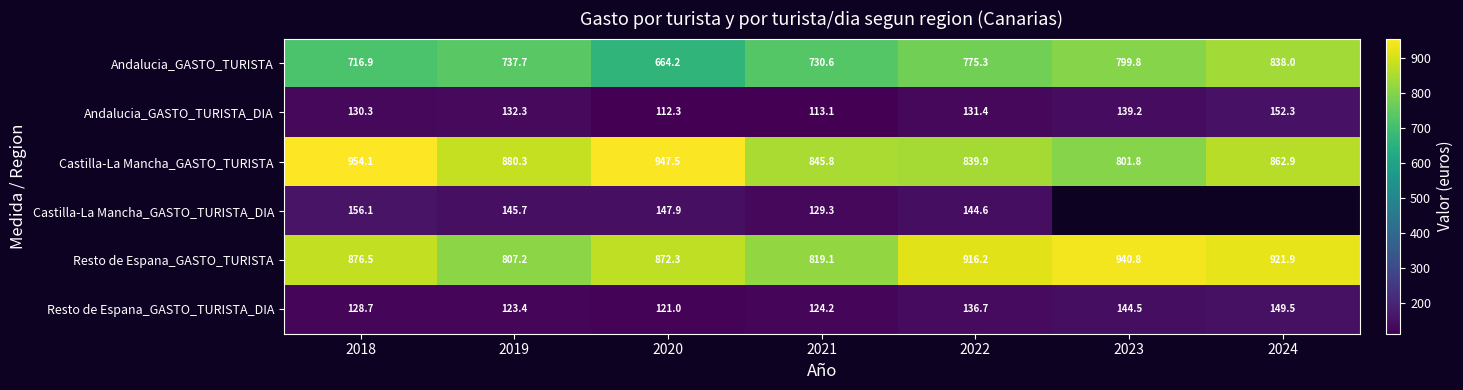

At which label does Andalucia_GASTO_TURISTA reach its peak?

2024